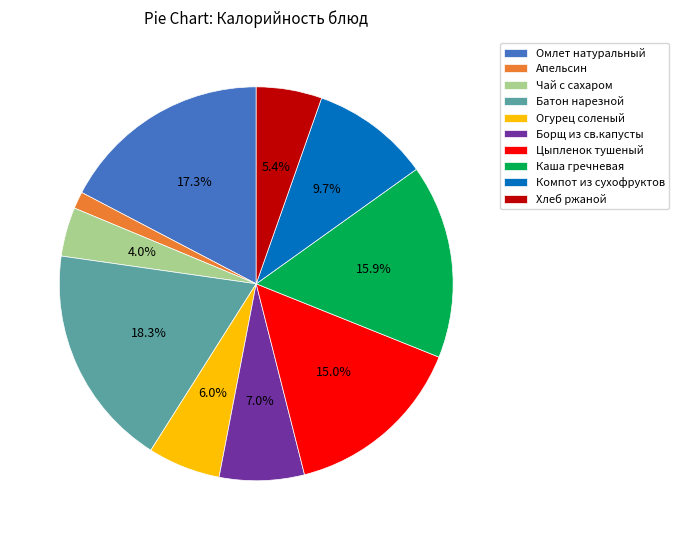

Which has a higher value, Огурец соленый or Апельсин?

Огурец соленый